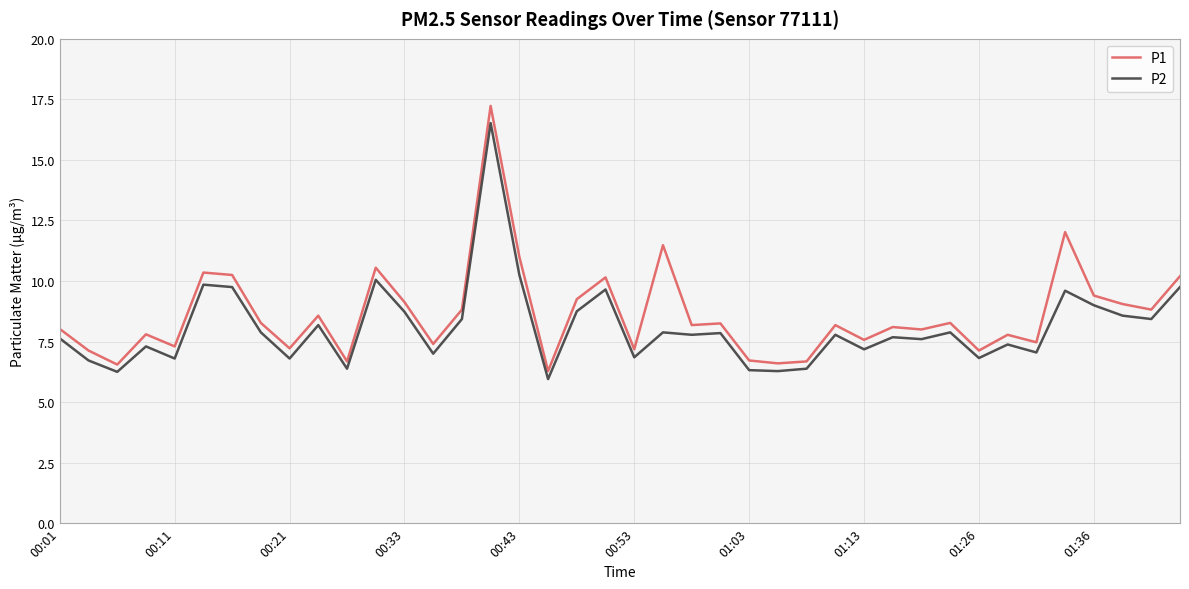

List the series in order of their peak value, highest first.

P1, P2